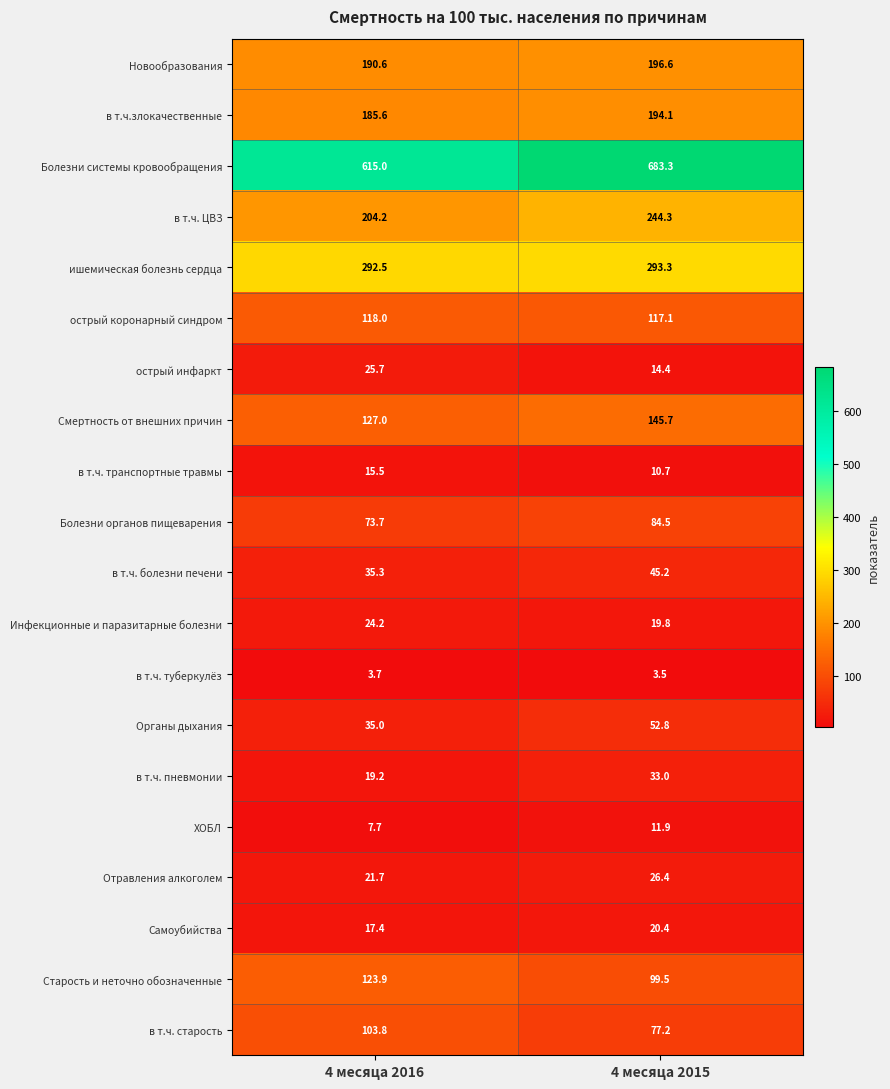

How many series are shown in this chart?

20